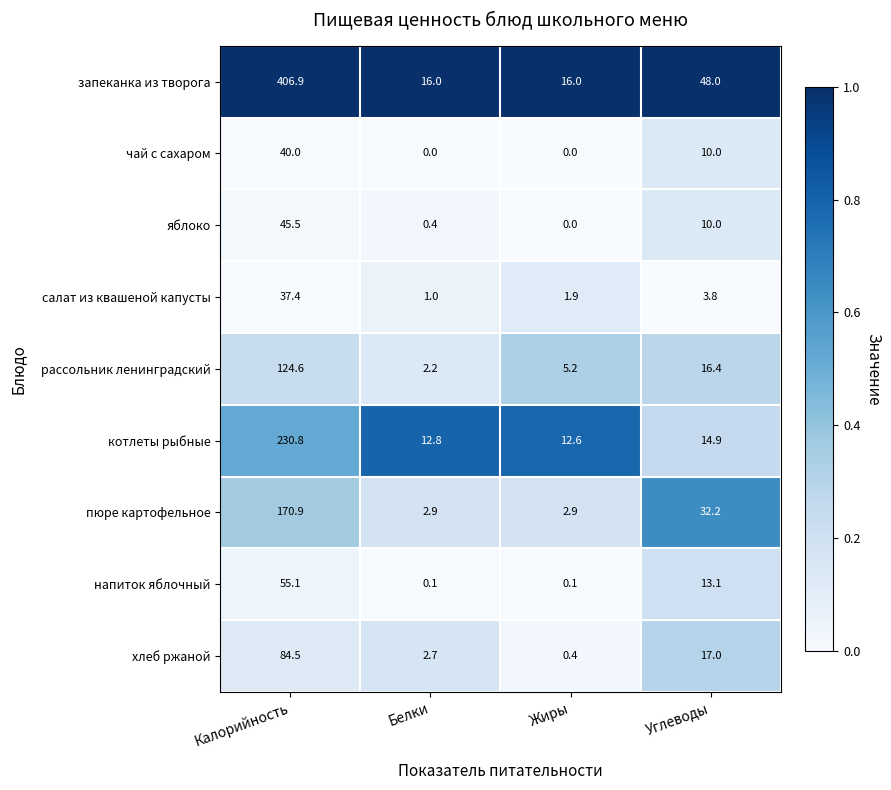

Rank the series at Калорийность from highest to lowest value.

запеканка из творога, котлеты рыбные, пюре картофельное, рассольник ленинградский, хлеб ржаной, напиток яблочный, яблоко, чай с сахаром, салат из квашеной капусты